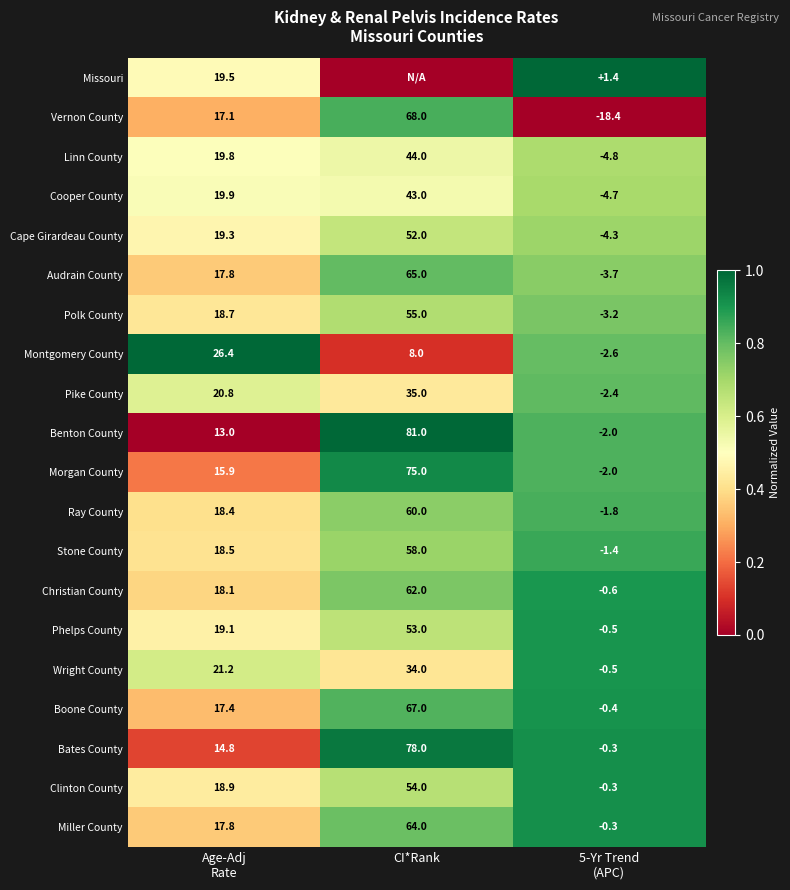

The Montgomery County series shows 4.1 at CI*Rank. True or false?

False